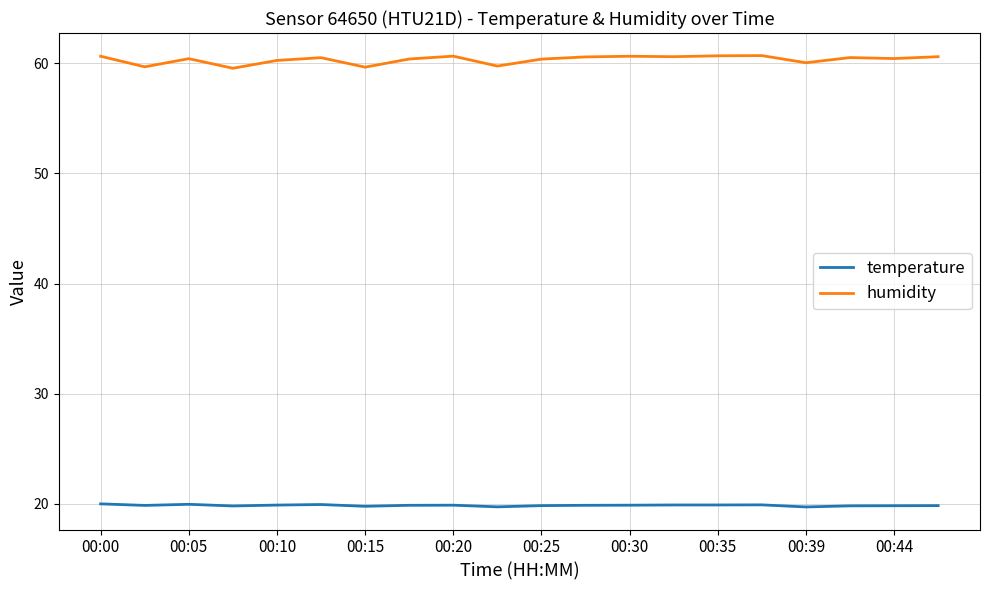

How many lines are shown in the chart?

2